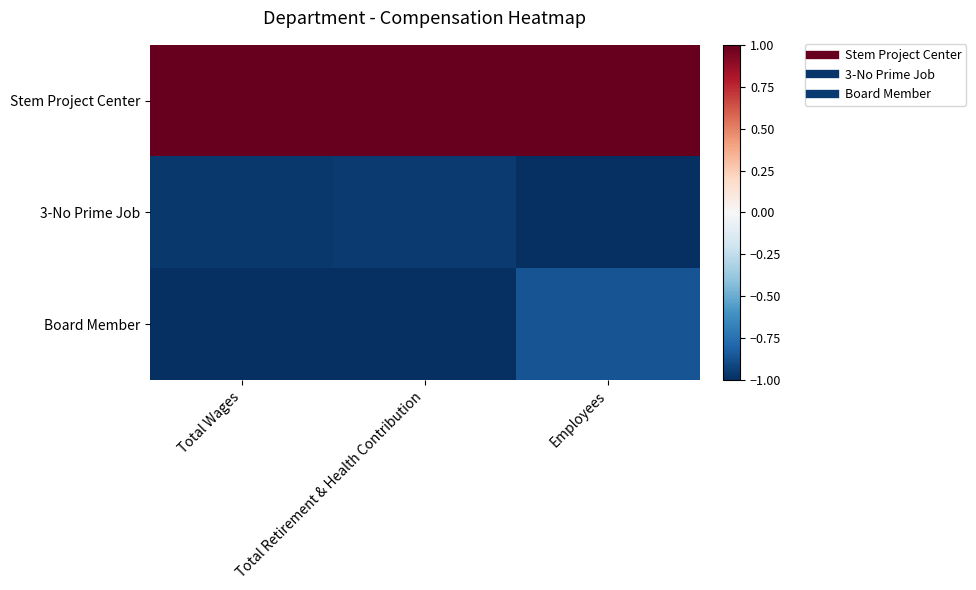

What is the maximum value shown in the chart?

1.0